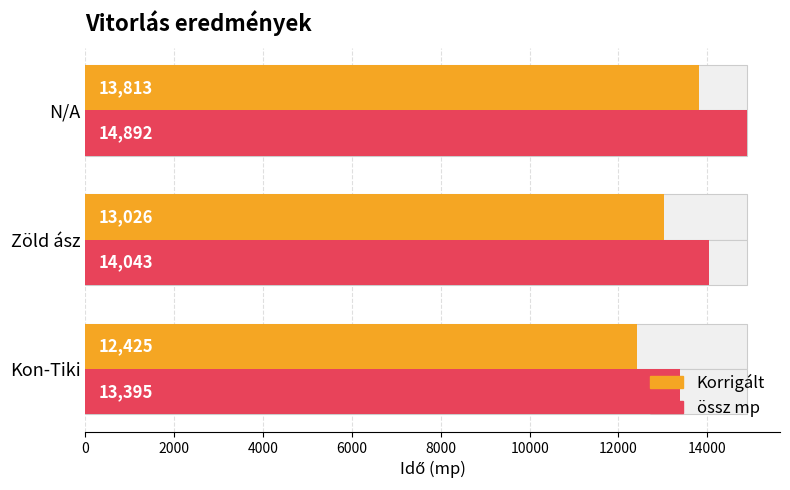

What is the average value of the Korrigált series?

13087.8